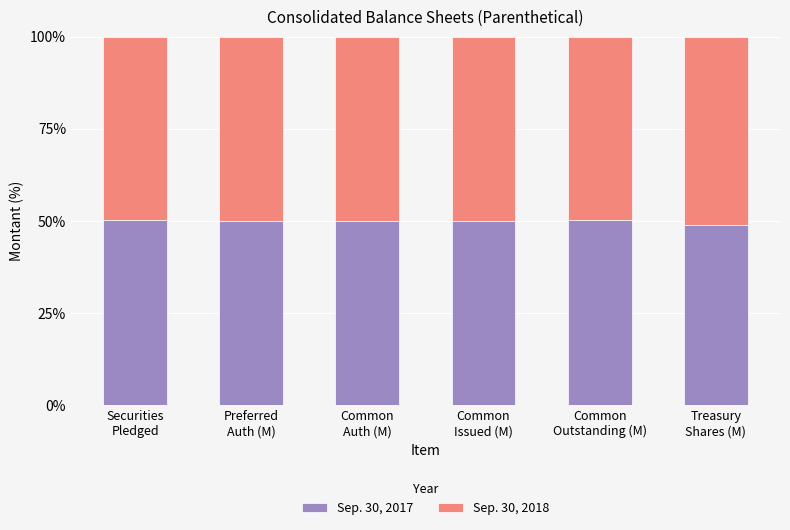

What is the minimum value for Sep. 30, 2017?

49.0